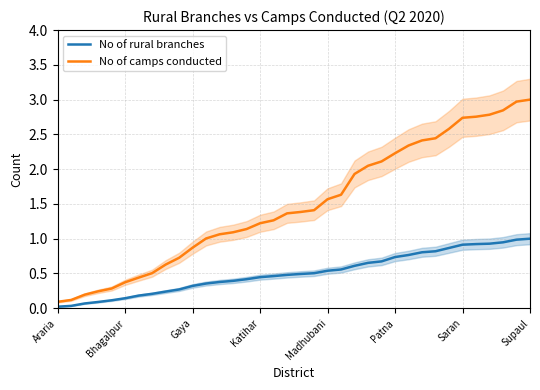

True or false: No of rural branches and No of camps conducted intersect in this chart.

False